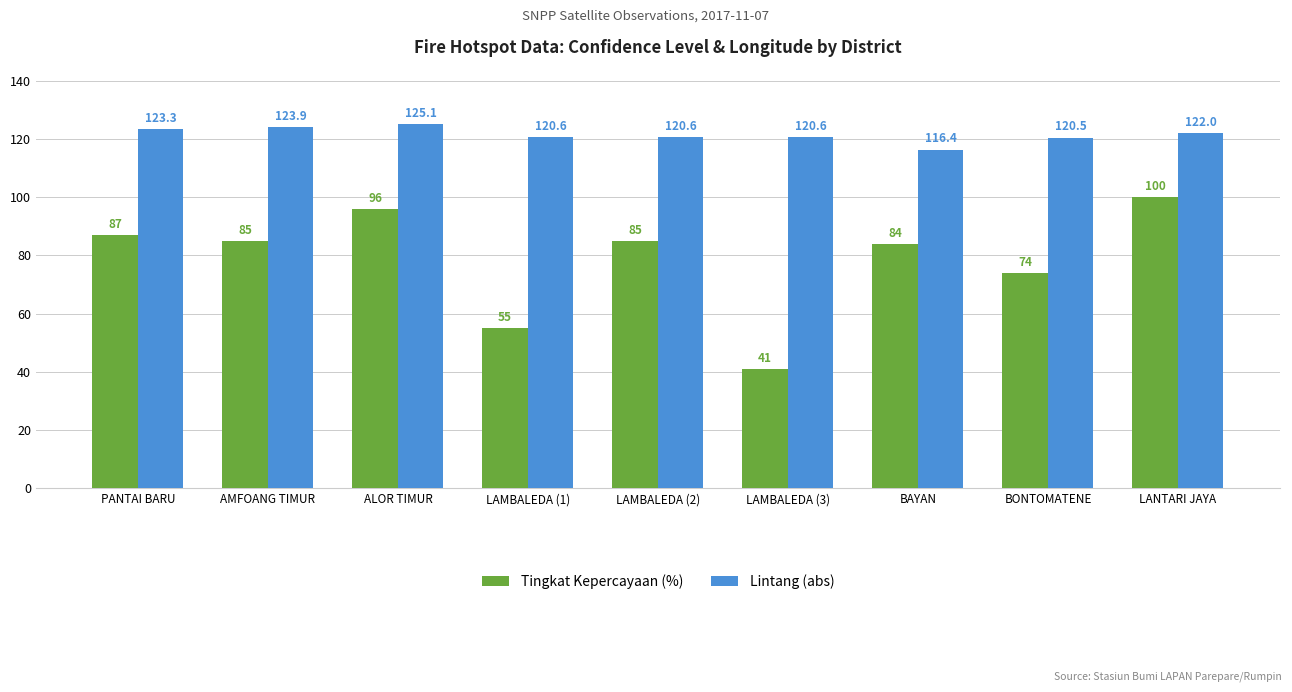

What is the label of the 3rd bar from the left?

ALOR TIMUR